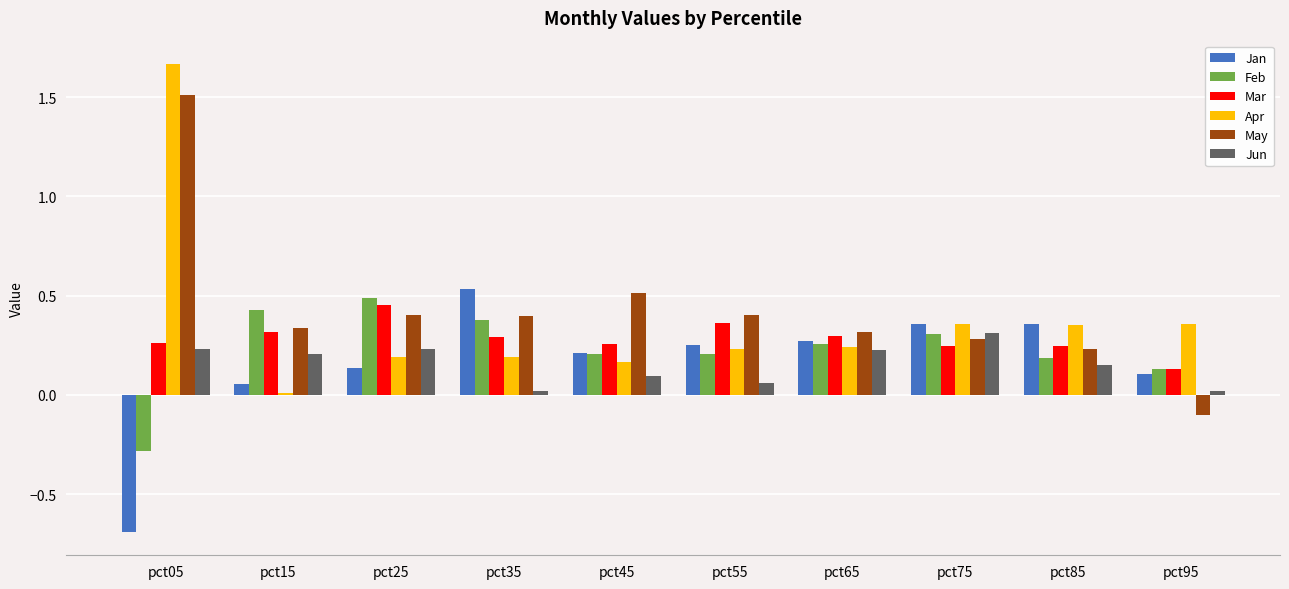

Is the value of Feb at pct25 greater than the value of Mar at pct65?

Yes